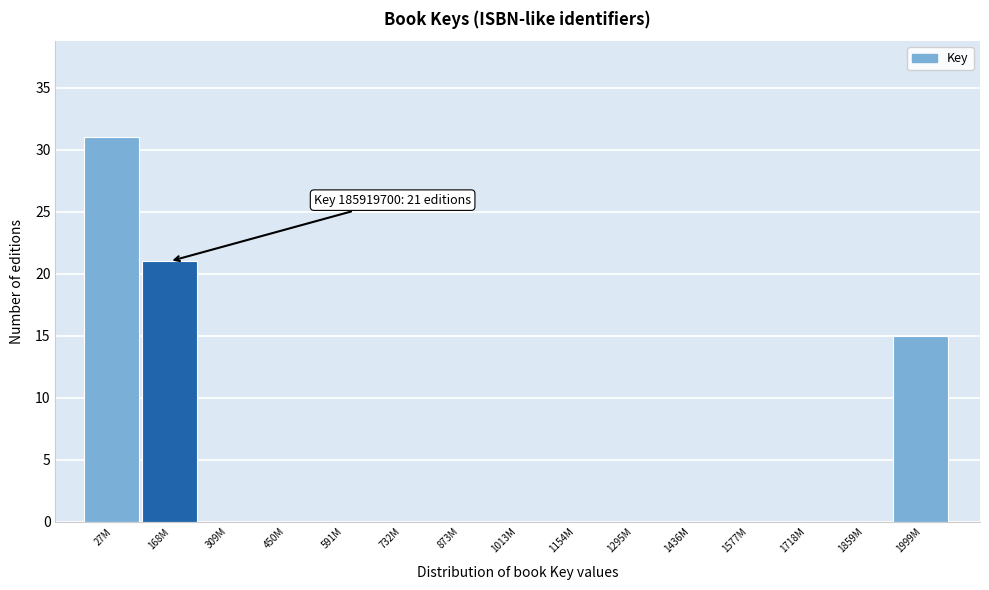

Reading right to left, transcribe all the data shown in this chart.

1999M=15	1859M=0	1718M=0	1577M=0	1436M=0	1295M=0	1154M=0	1013M=0	873M=0	732M=0	591M=0	450M=0	309M=0	168M=21	27M=31